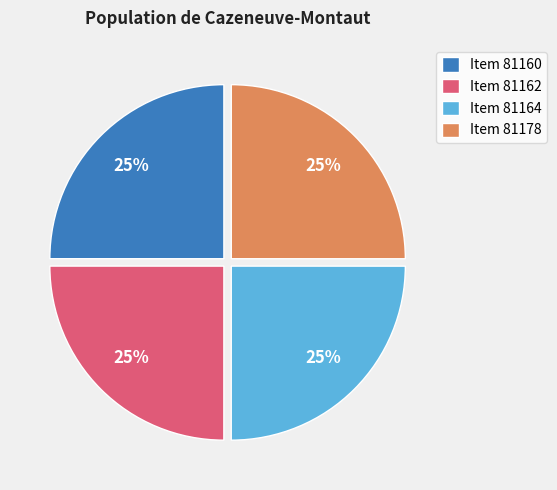

To the nearest percent, what percentage of the pie is Item 81162?

25%